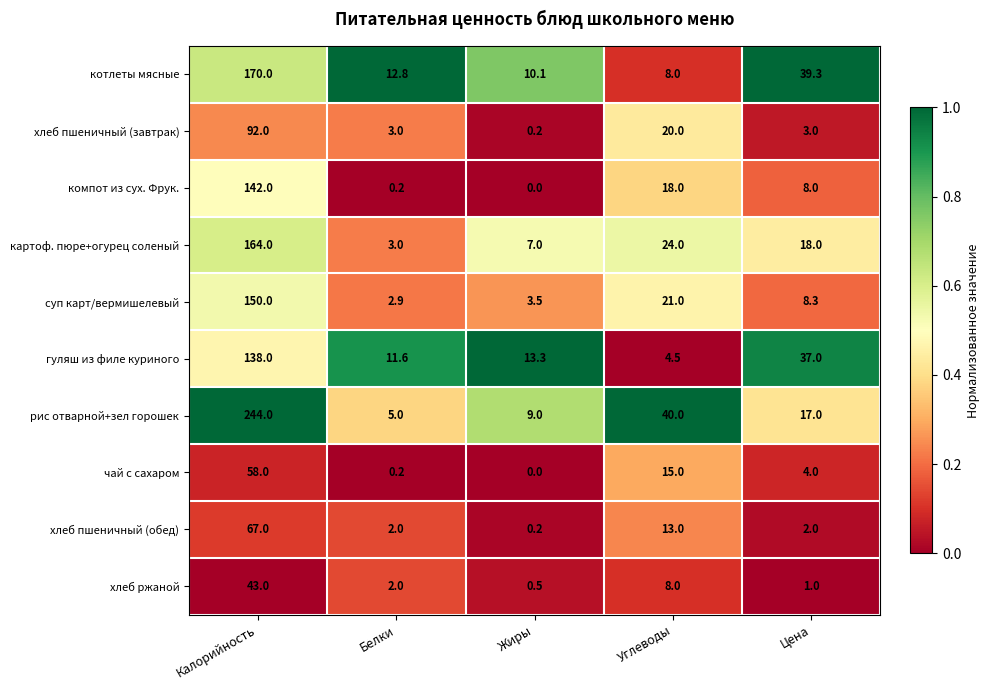

Rank the categories by хлеб ржаной value from lowest to highest.

Жиры, Цена, Белки, Углеводы, Калорийность